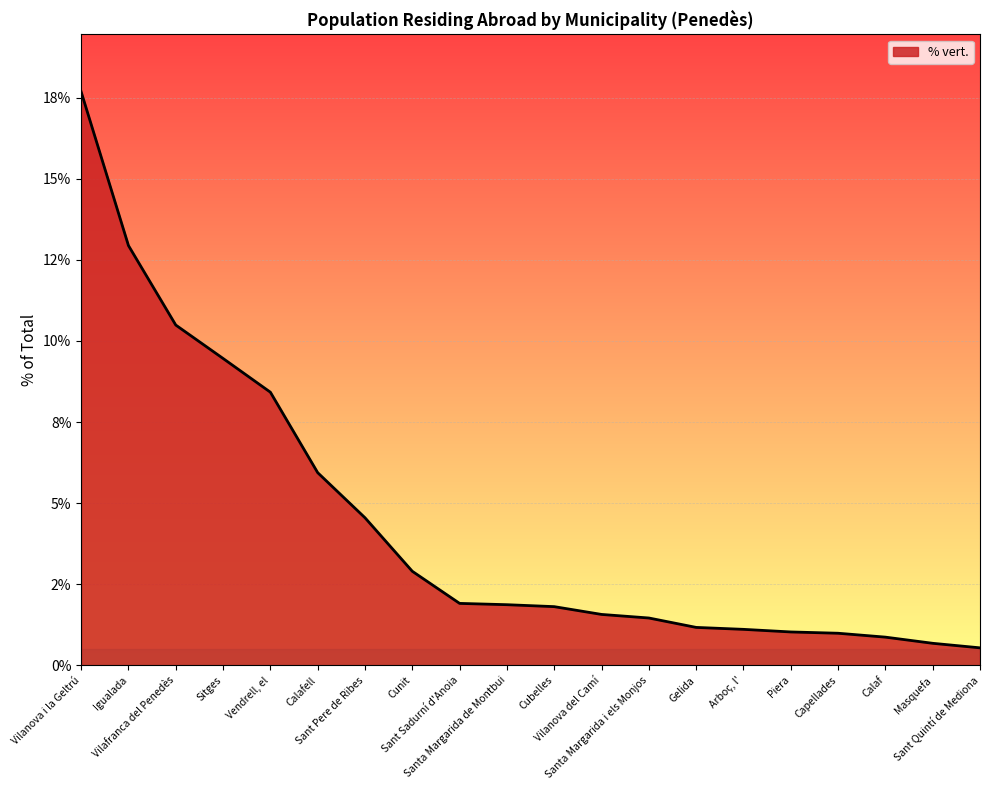

Does the chart have visible grid lines?

Yes